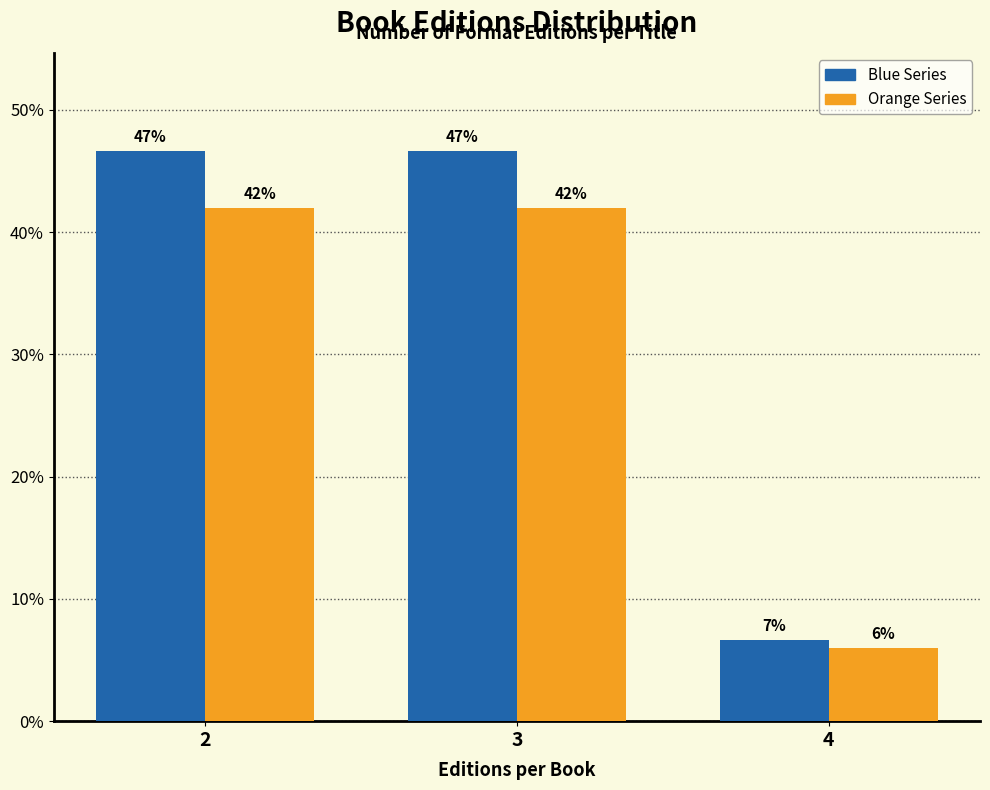

What is the maximum value shown in the chart?

46.7